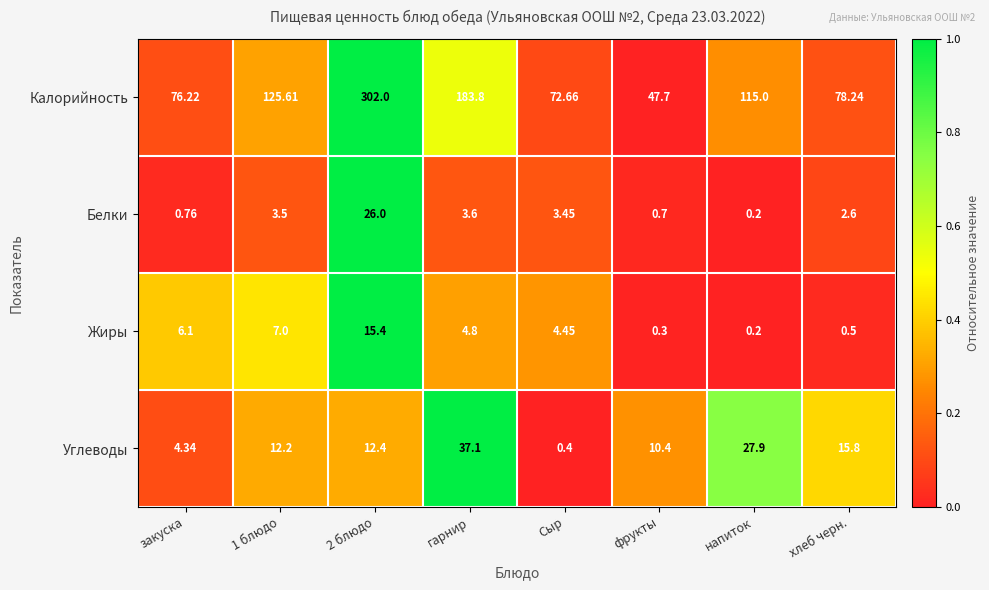

What is the greatest value displayed?

302.0